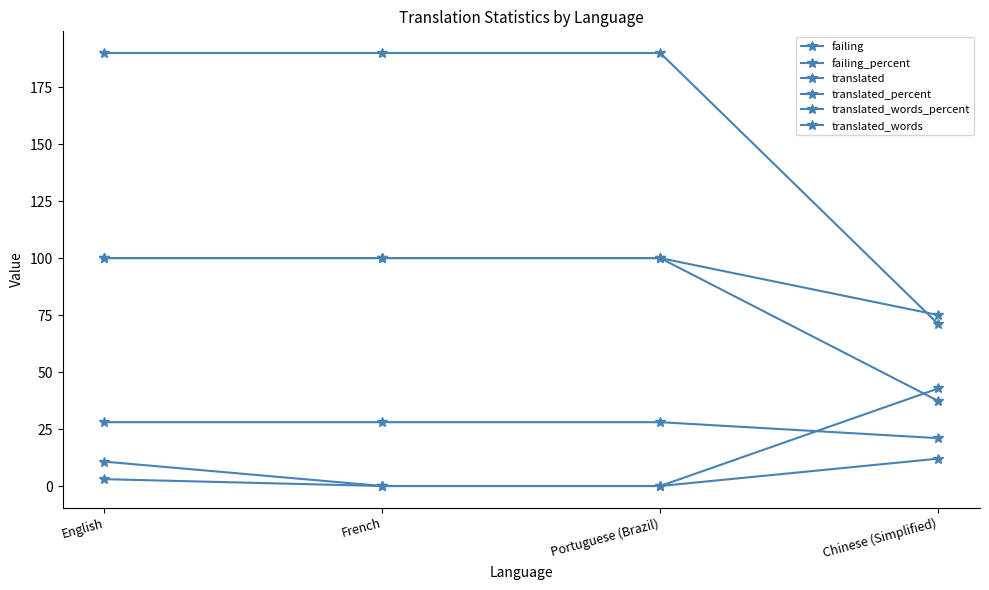

What position from the left is Portuguese (Brazil)?

3